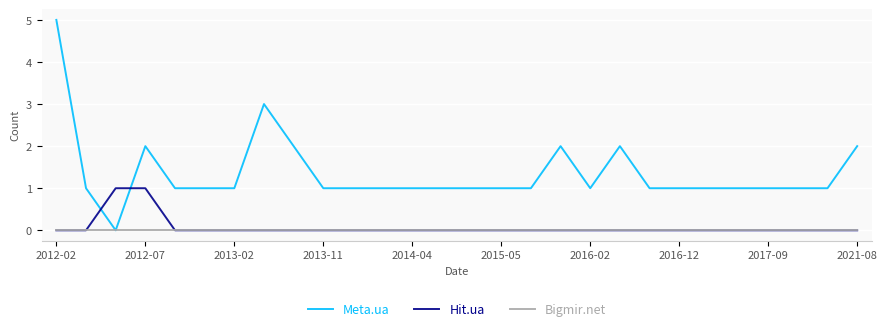

What is the maximum value shown in the chart?

5